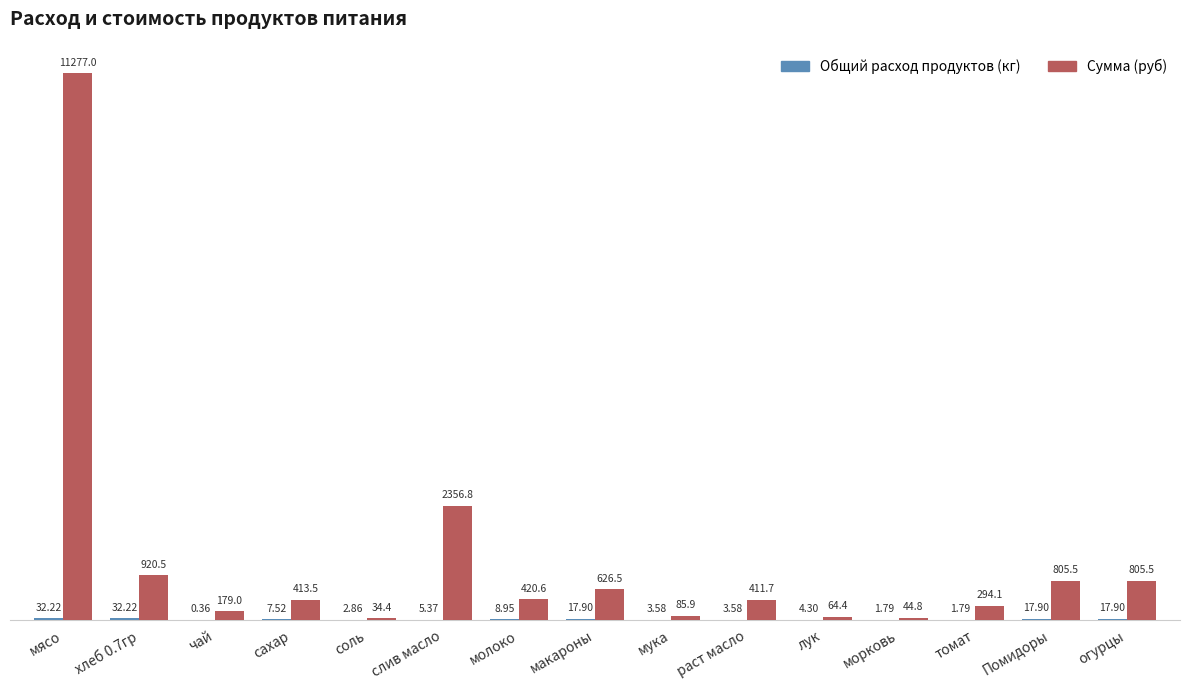

How many data points does each series have?

15